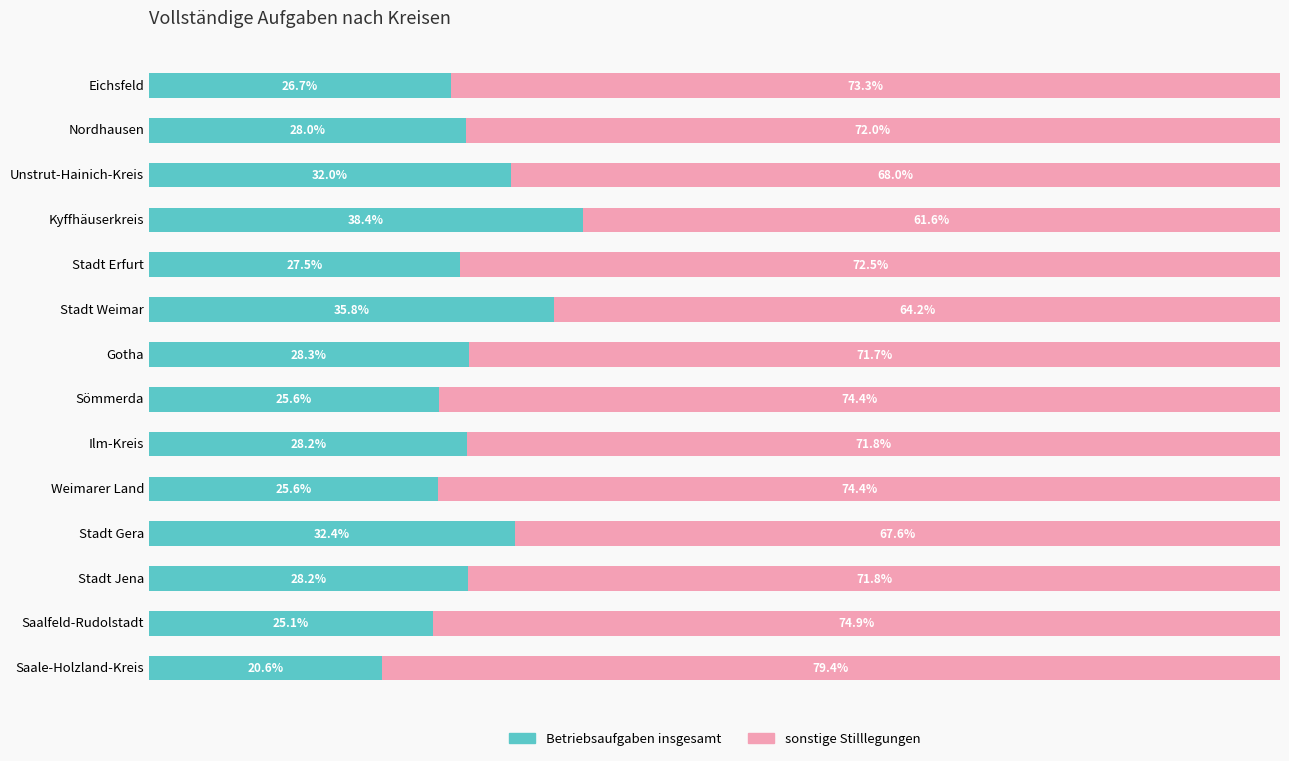

Which category has the lowest value in the Betriebsaufgaben insgesamt series?

Saale-Holzland-Kreis